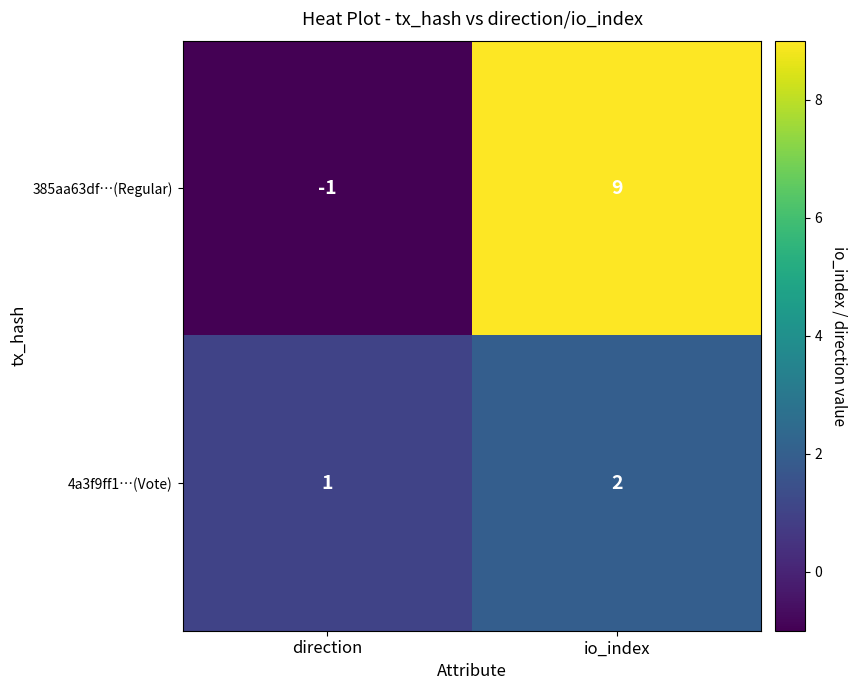

Which series changed the most between direction and io_index?

385aa63df…(Regular)